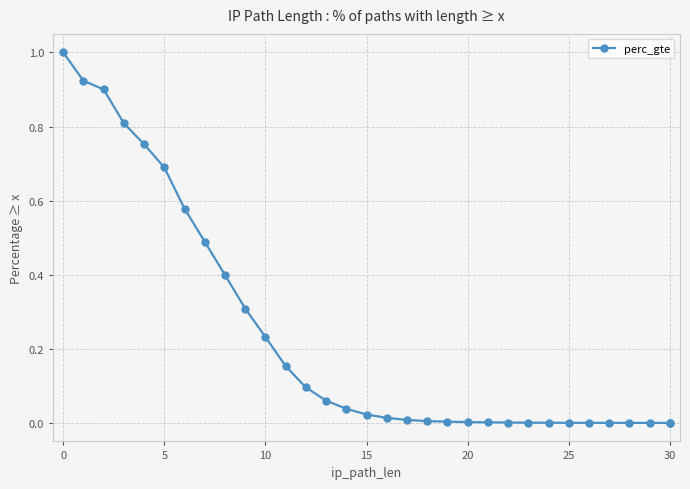

Is this an area chart (filled region under the line)?

No